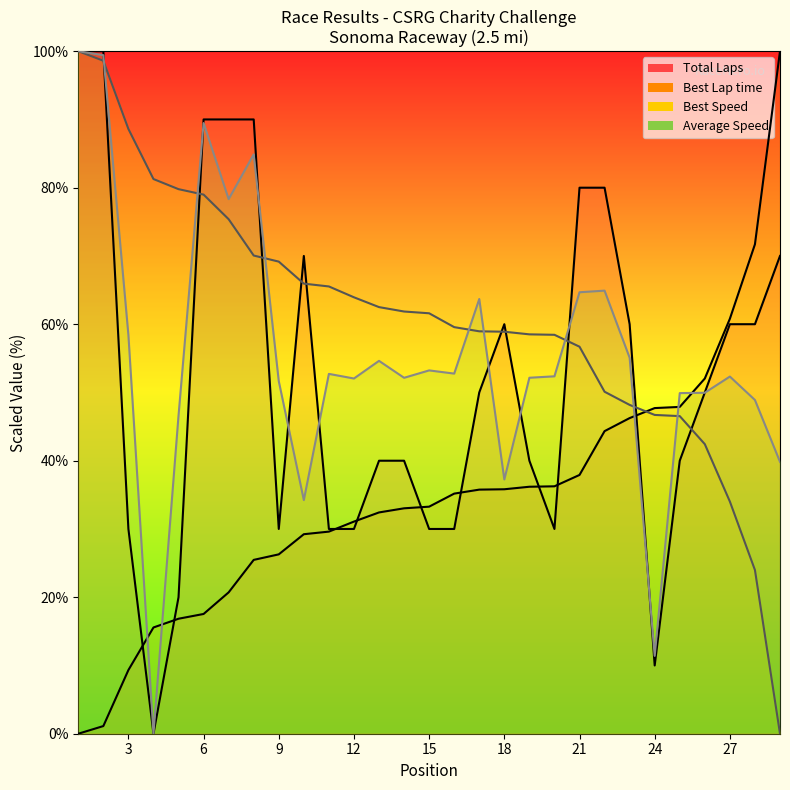

How many intersections are there between Best Lap time and Total Laps?

9